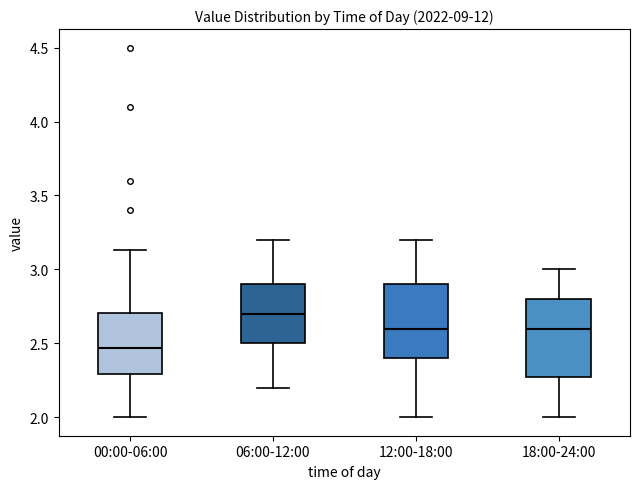

Reading left to right, read every box against the y-axis: the position of its median line, the range the box covers, and the ends of its whiskers. The values are not printed on the chart, so give them approximately, as read against the axis.

00:00-06:00: median 2.45, box 2.30 to 2.70, whiskers 2.00 to 3.15
06:00-12:00: median 2.70, box 2.50 to 2.90, whiskers 2.20 to 3.20
12:00-18:00: median 2.60, box 2.40 to 2.90, whiskers 2.00 to 3.20
18:00-24:00: median 2.60, box 2.30 to 2.80, whiskers 2.00 to 3.00